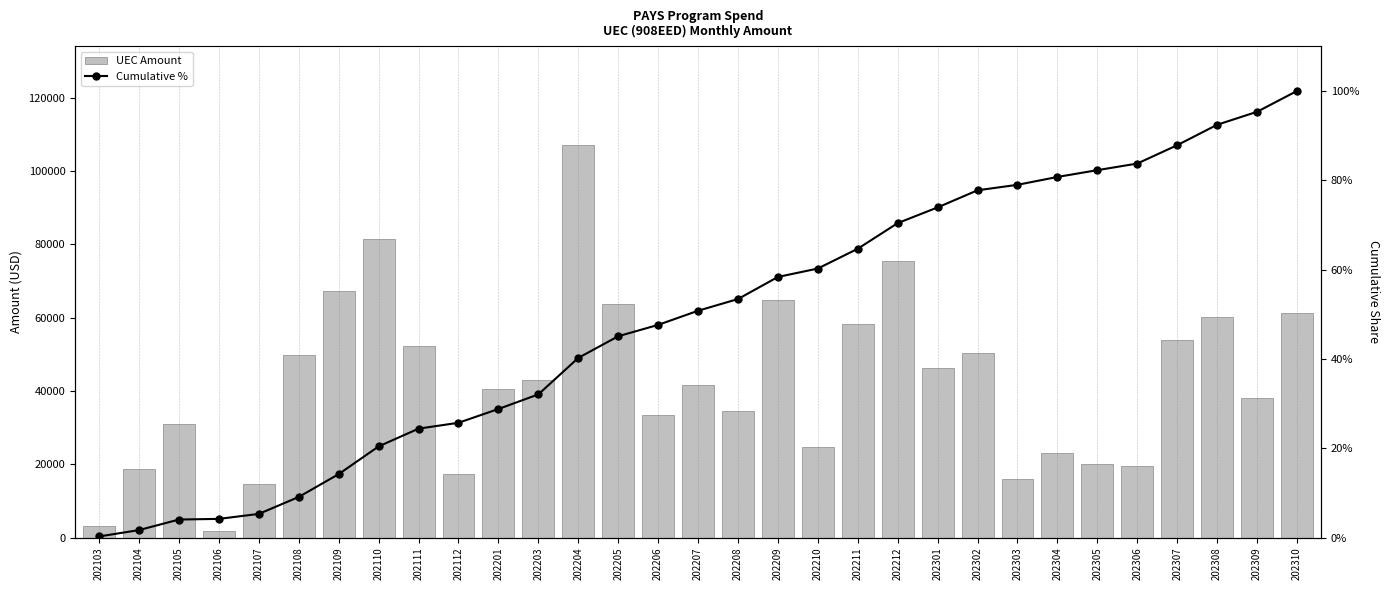

The value of UEC at 202205 is 63735.0. True or false?

True